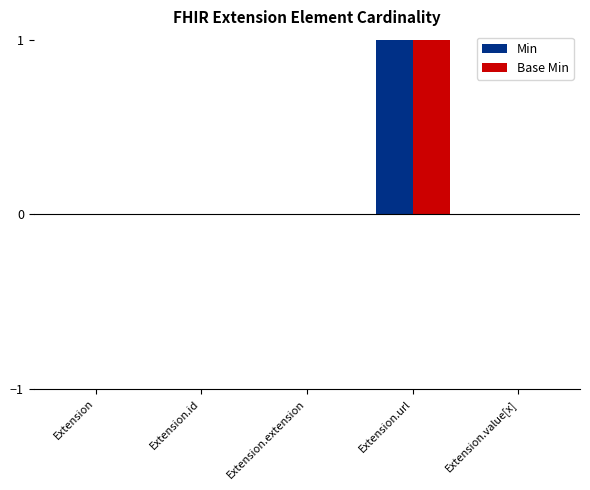

Which category has the highest value across all series?

Extension.url